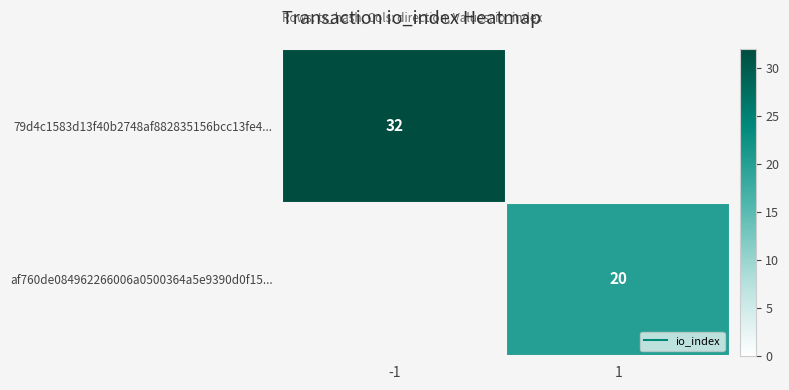

At how many categories does at least one series exceed 22?

1